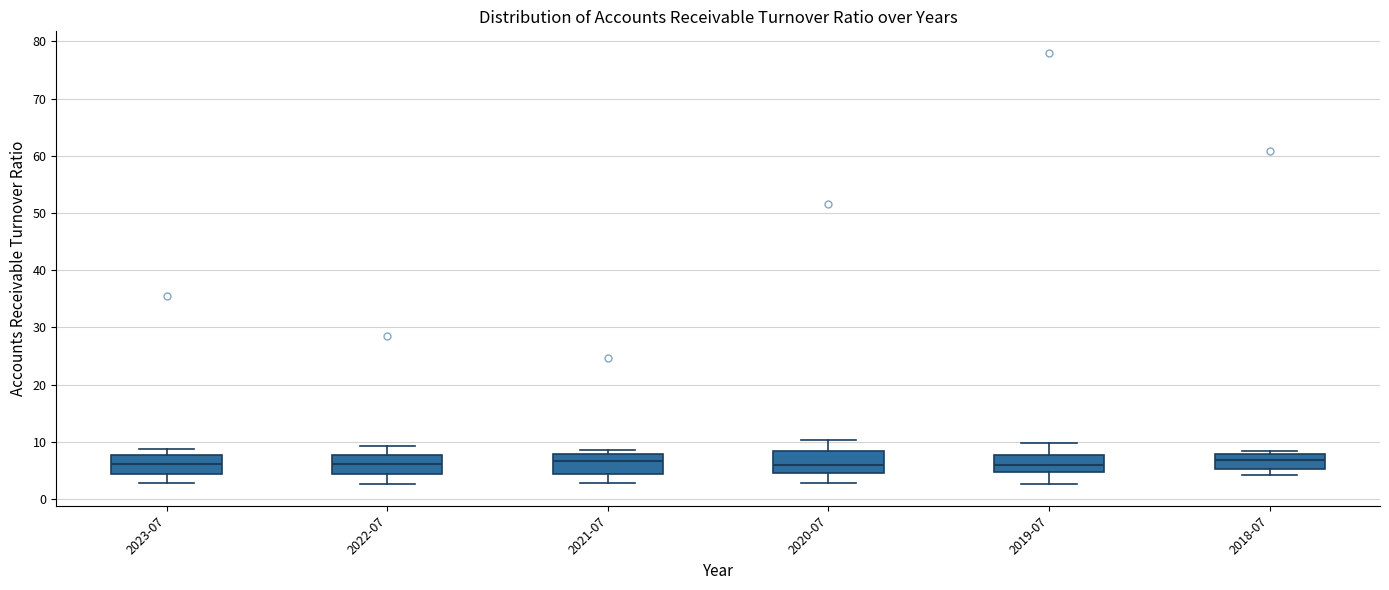

Where is the lower edge of the box for 2021-07 on the y-axis? The values are not printed on the chart, so give them approximately, as read against the axis.

4